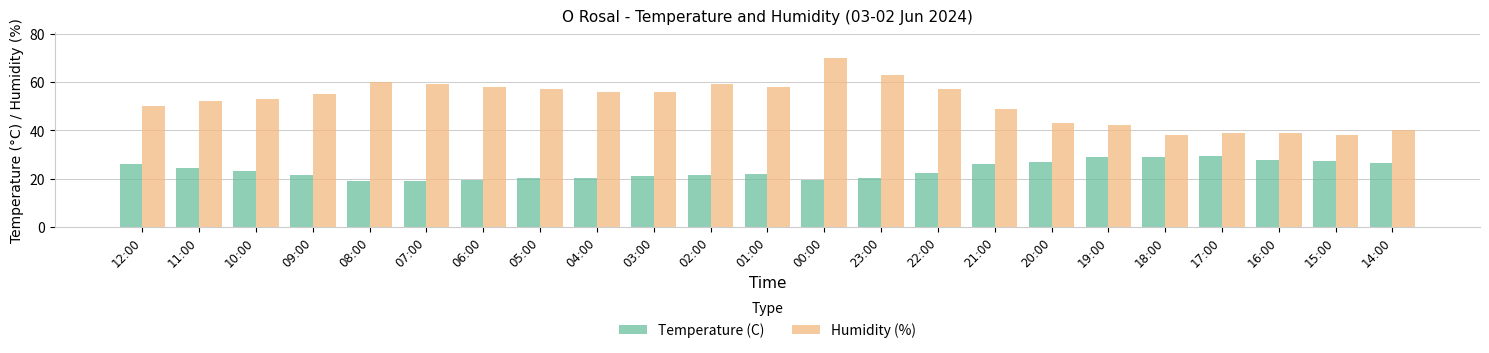

What is the highest value of the Humidity (%) series?

70.0